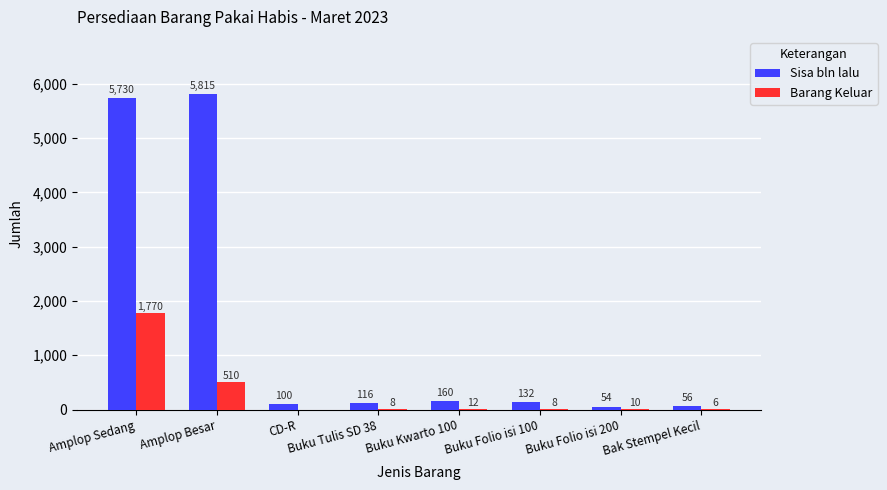

Which series changed the most between Buku Folio isi 100 and Buku Folio isi 200?

Sisa bln lalu